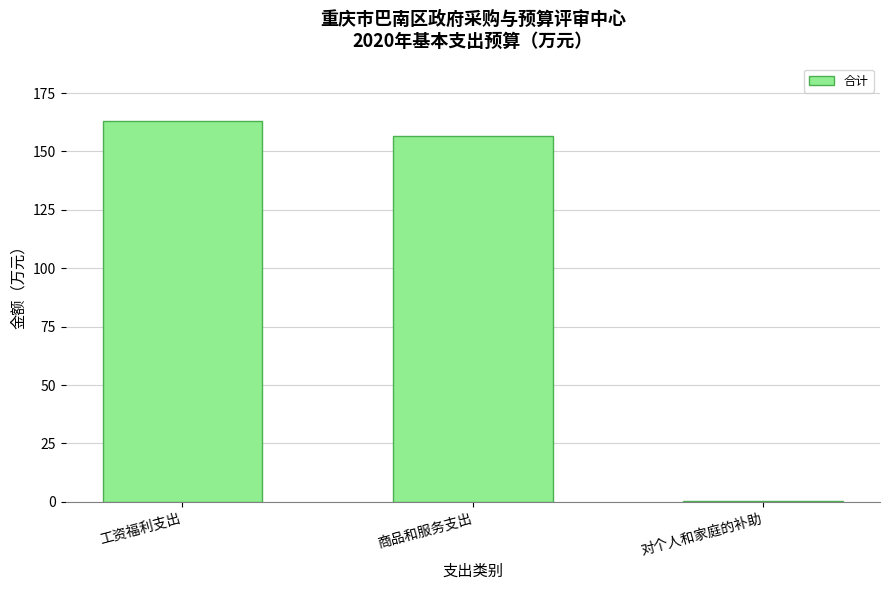

Read the value at 商品和服务支出.

156.4